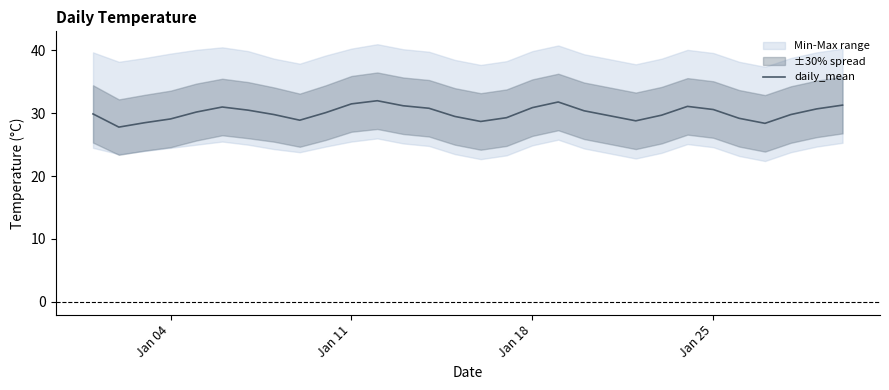

What is the highest value of the daily_mean series?

32.0